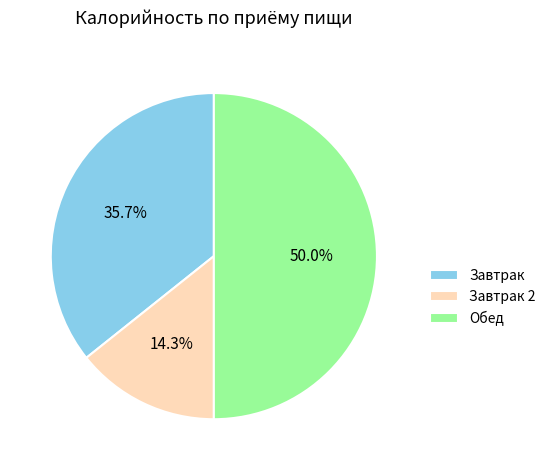

To the nearest percent, what is the difference between the largest and smallest slice percentages?

36%